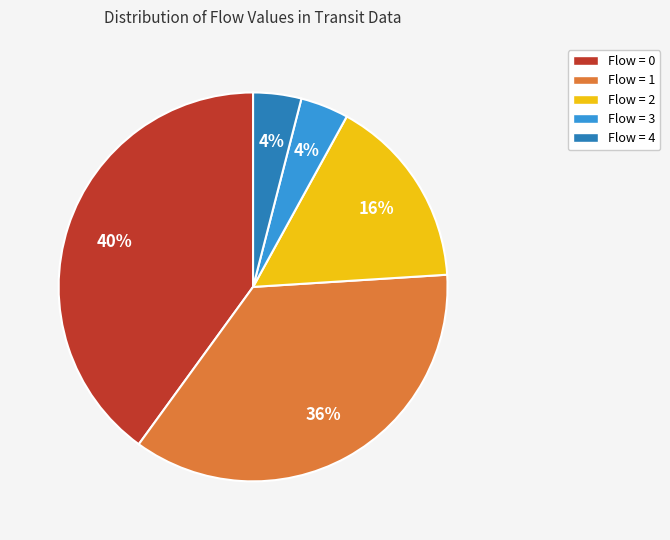

Count the number of slices in the pie.

5